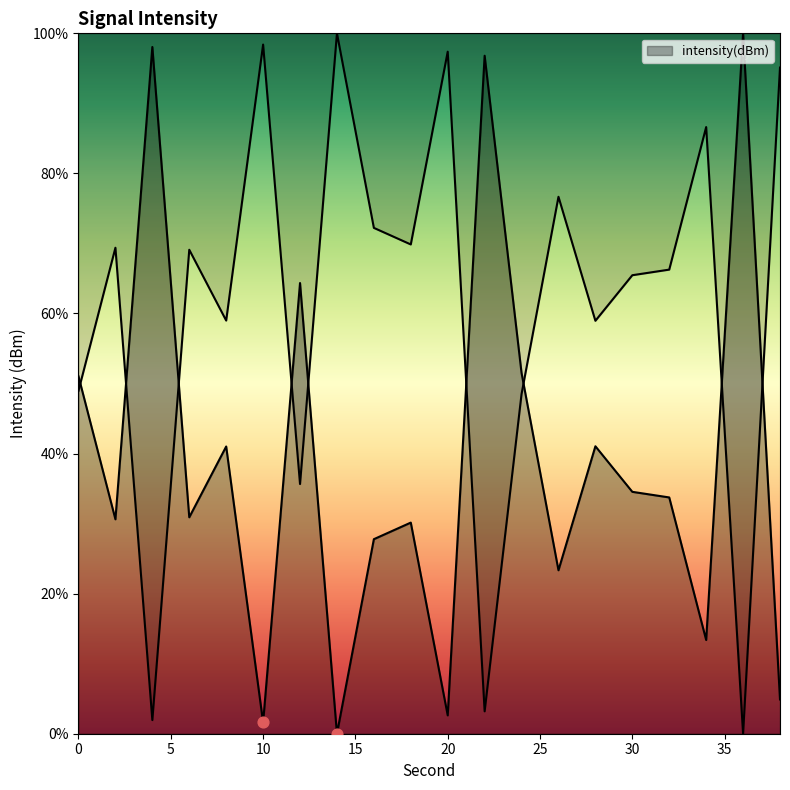

What is the ratio of the value at 16 to the value at 2?

1.0